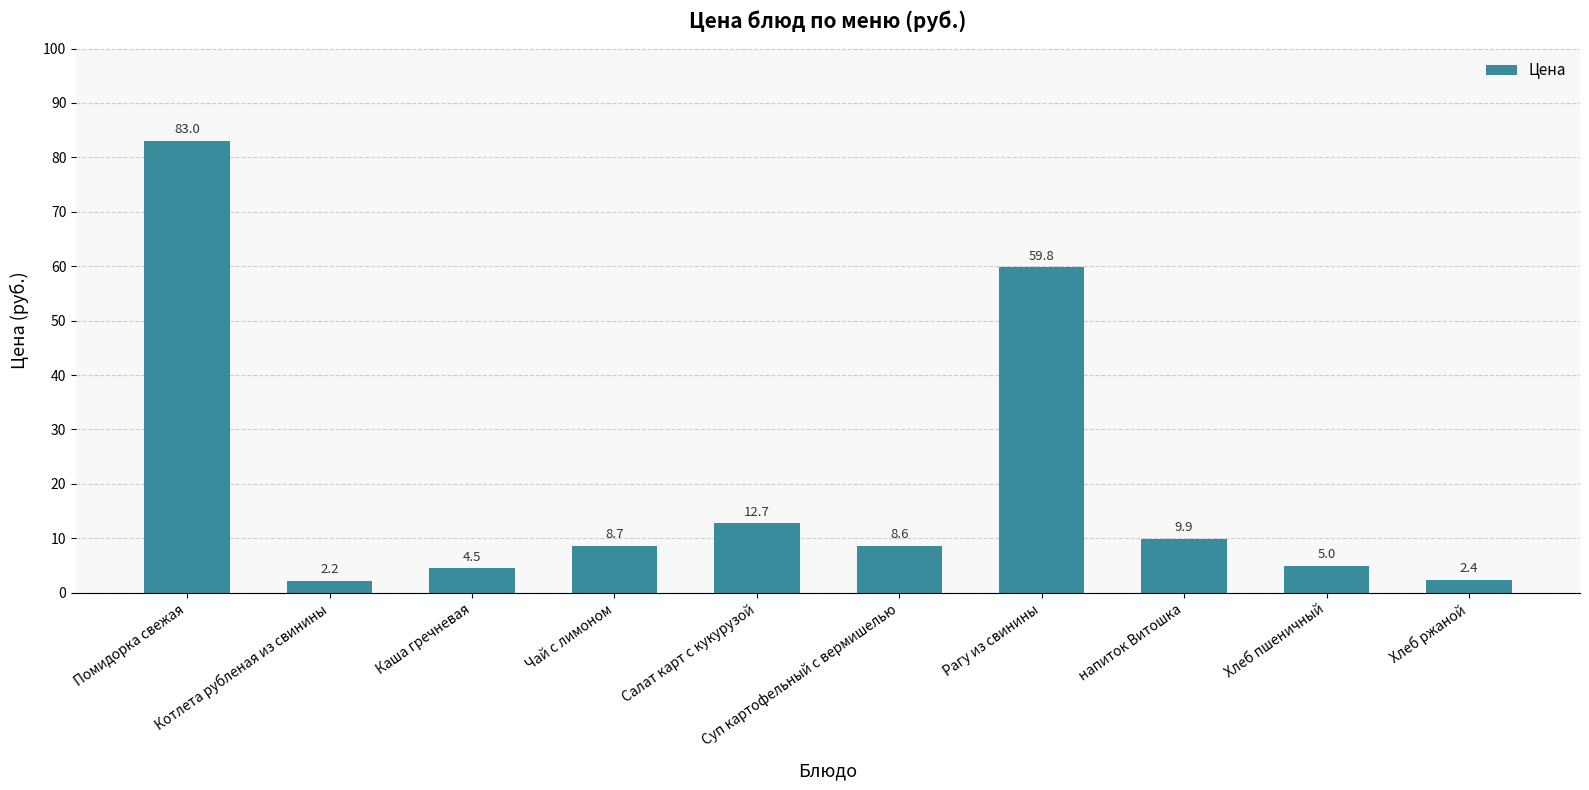

How many values are below 8?

4